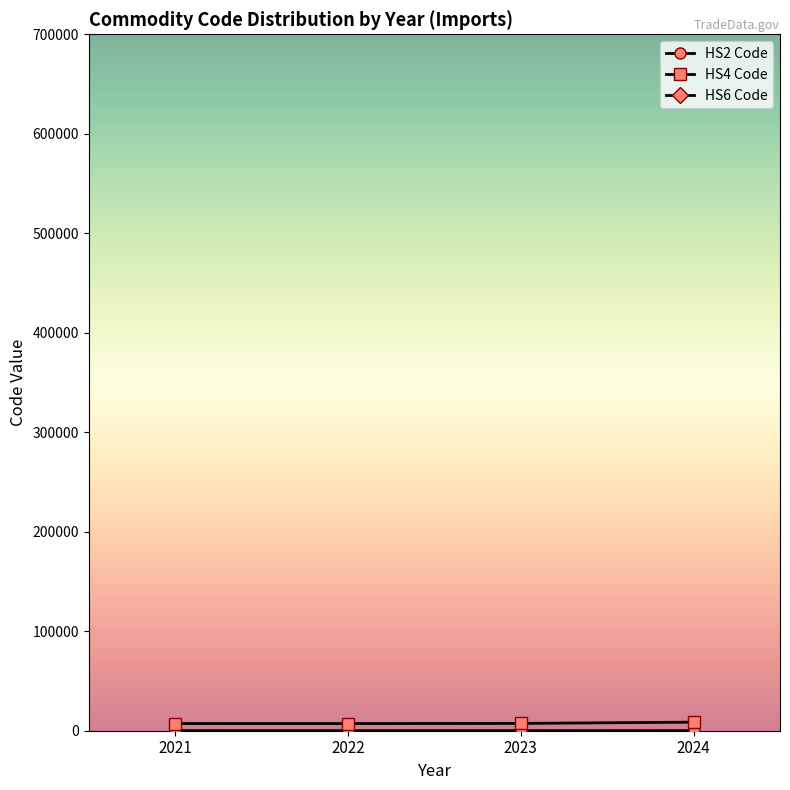

True or false: HS4 Code has more than 2 points higher than both neighbors.

False